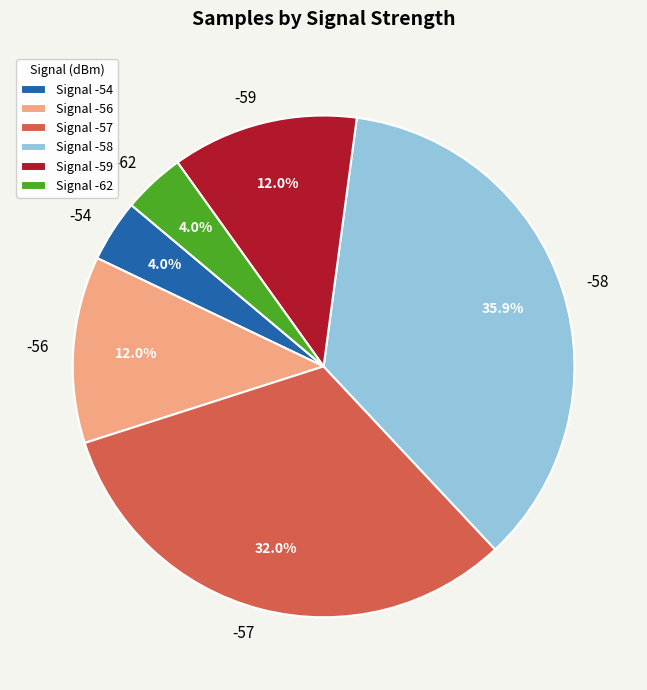

To the nearest percent, what is the average slice percentage?

17%